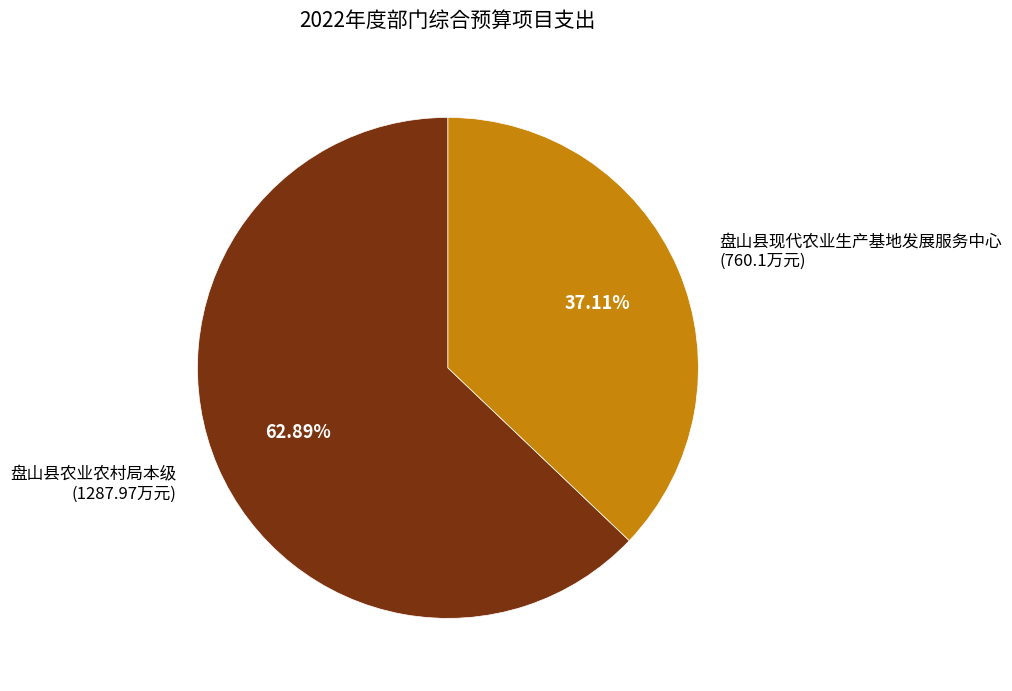

To the nearest percent, what is the average slice percentage?

50%